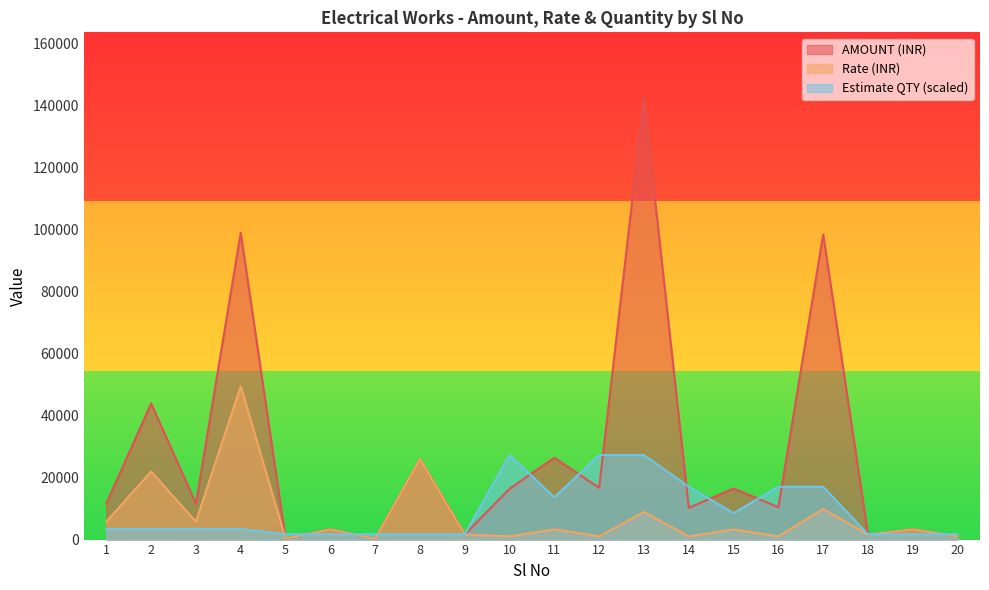

At which label is AMOUNT (INR) closest to 71292?

17